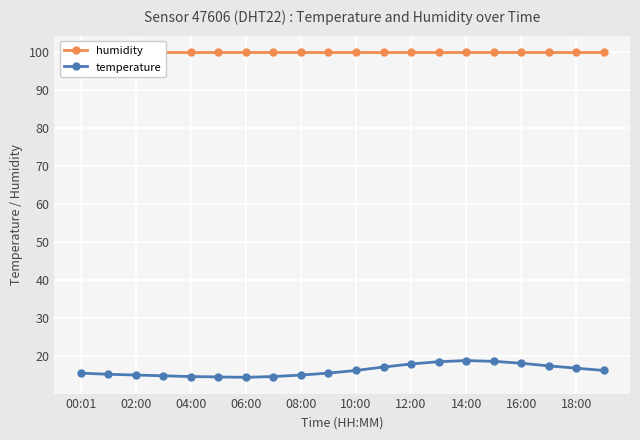

The temperature series shows 16.8 at 18:00. True or false?

True